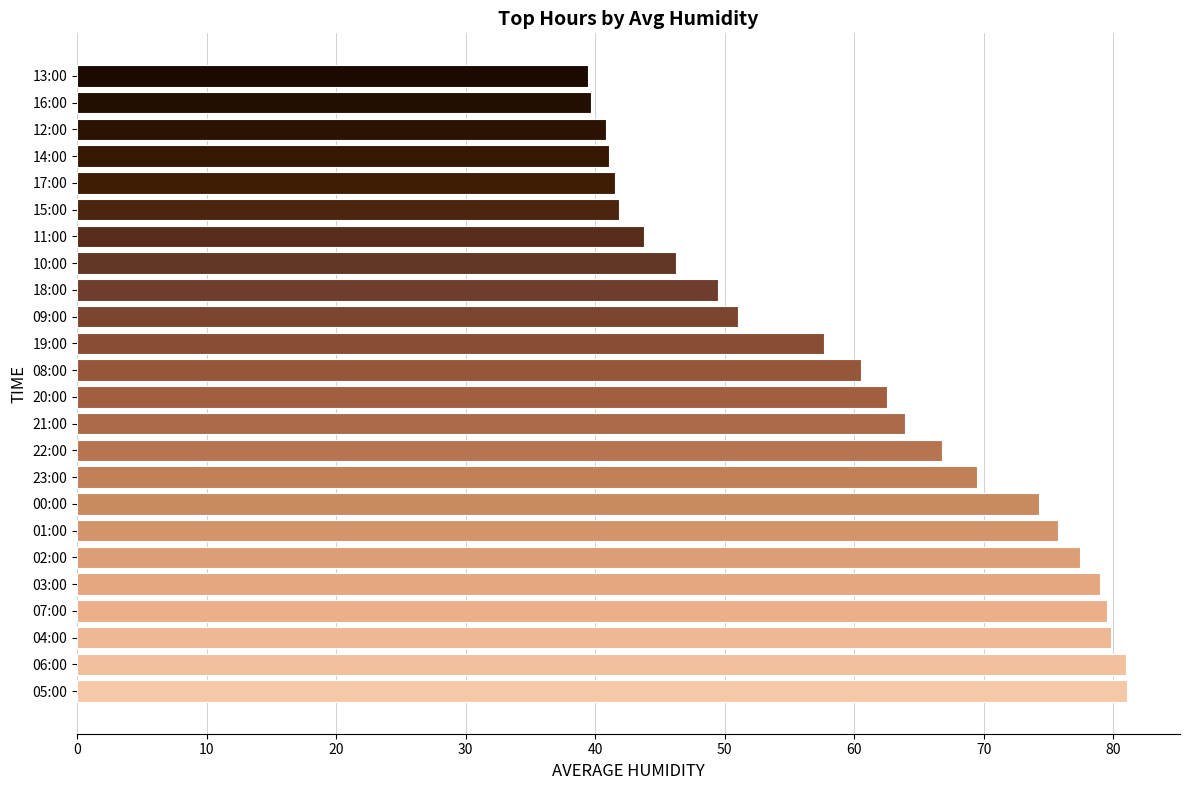

What is the maximum value shown in the chart?

81.1